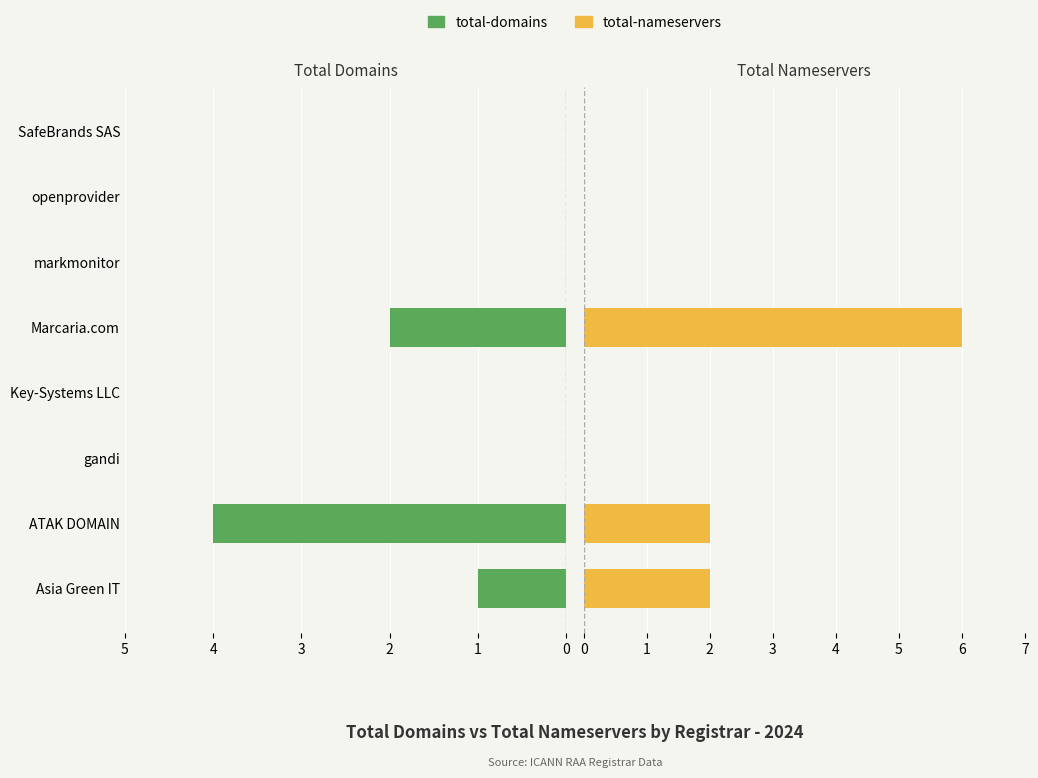

Which series changed the most between markmonitor and SafeBrands SAS?

total-domains